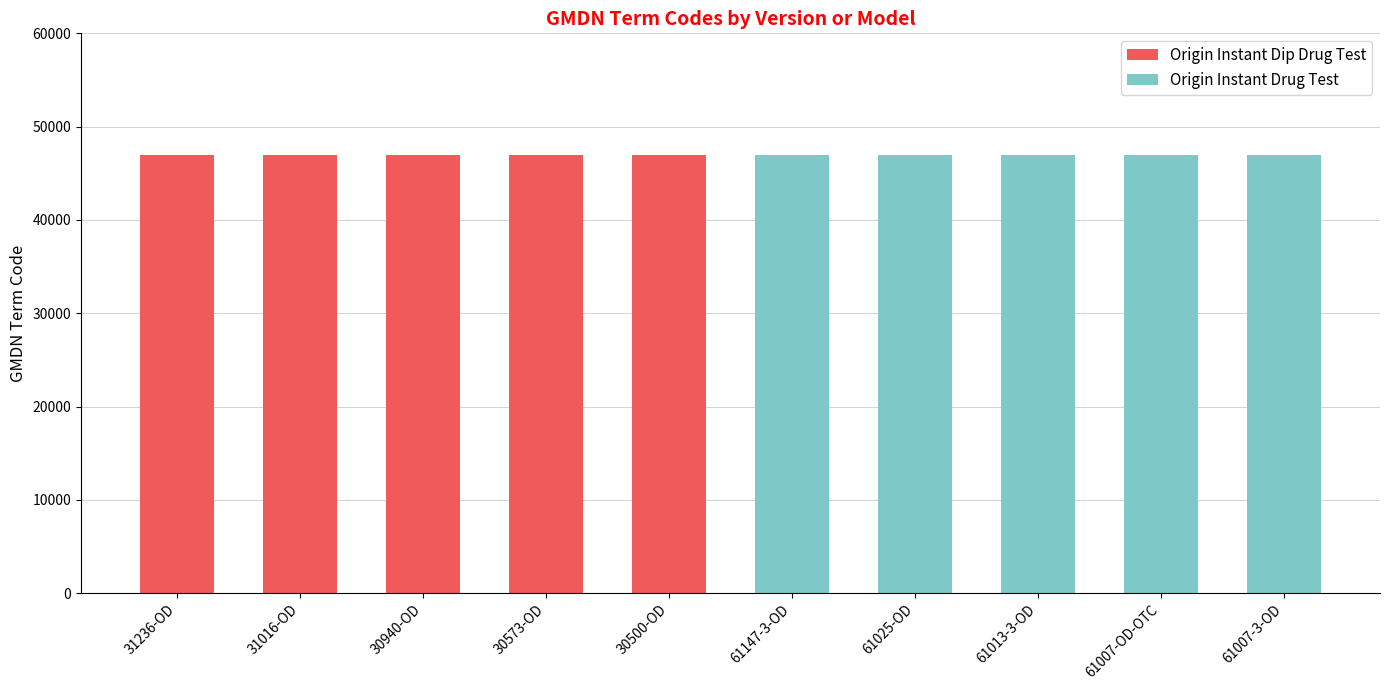

Are the bars horizontal?

No